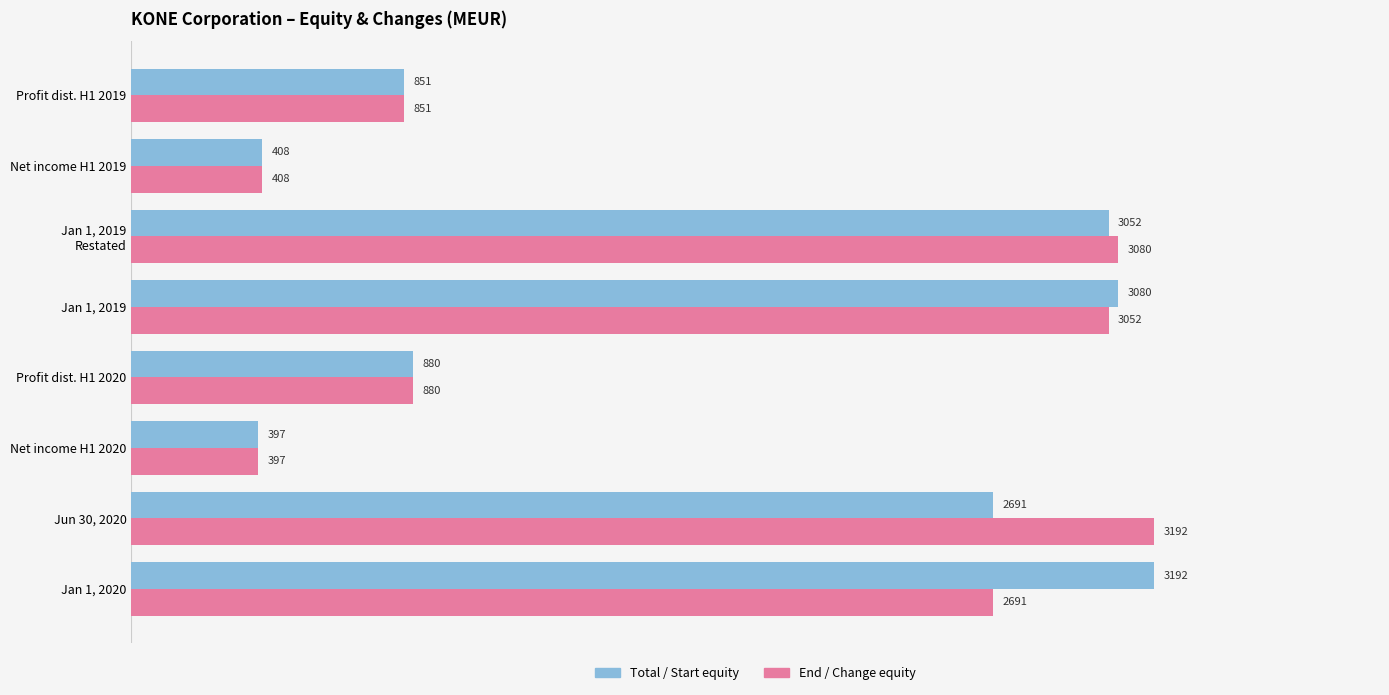

True or false: End / Change equity has a value of 2691.9 at Jan 1, 2020.

True